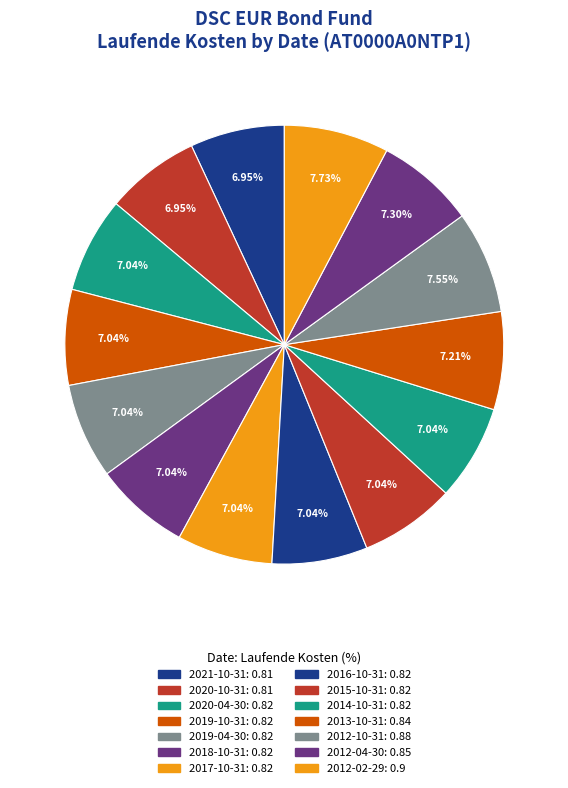

Combined, do 2012-02-29 and 2018-10-31 account for over 50%?

No